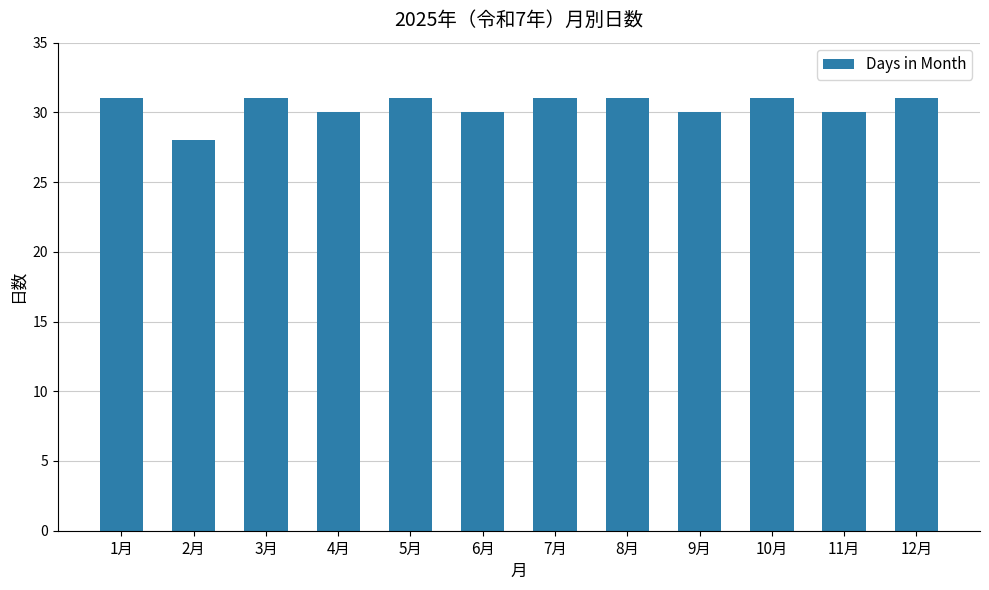

Read the value at 2月.

28